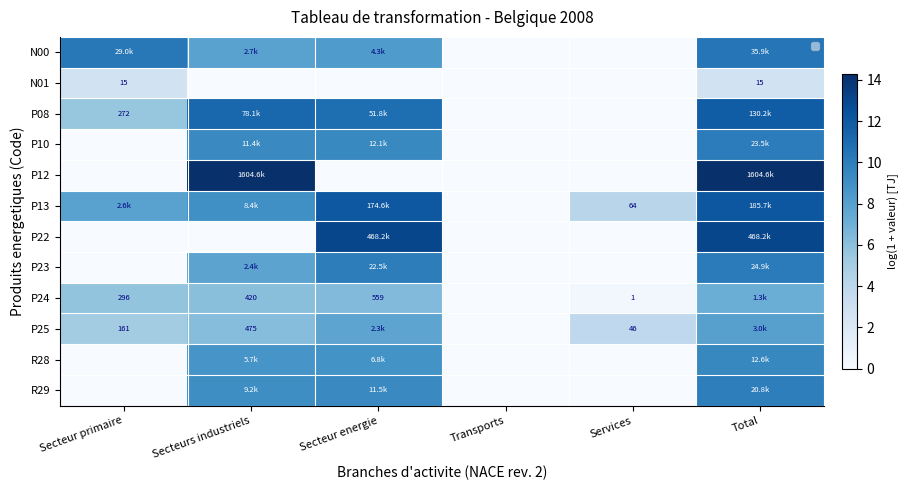

What is the difference between the maximum and minimum values in the R29 series?

9.9